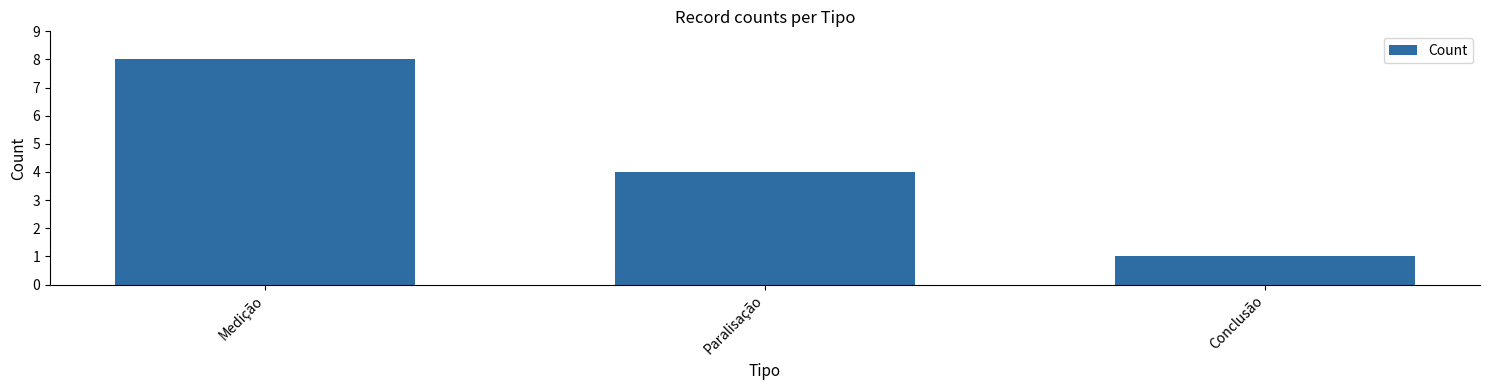

What is the approximate value at Paralisação?

4